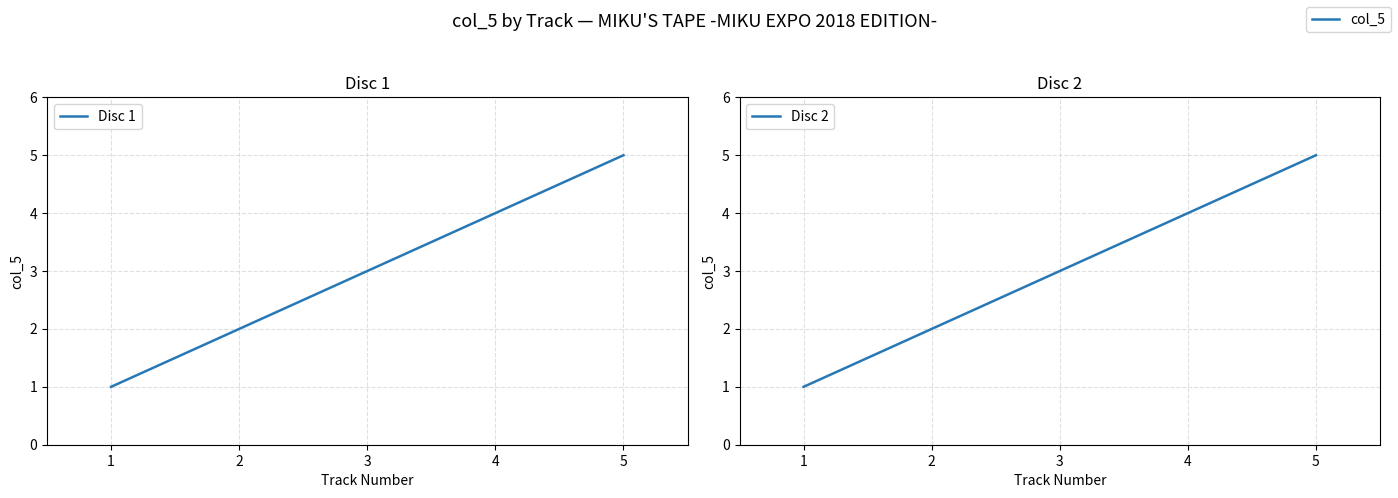

What is the difference between the second highest and second lowest values in the Disc 1 series?

2